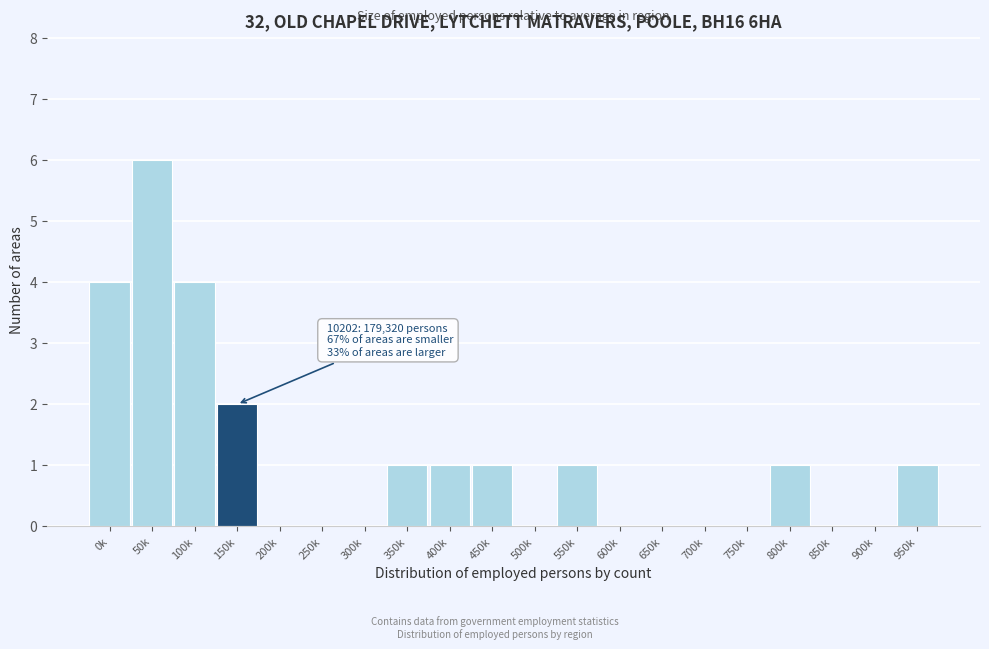

Reading right to left, transcribe all the data shown in this chart.

950k=1	900k=0	850k=0	800k=1	750k=0	700k=0	650k=0	600k=0	550k=1	500k=0	450k=1	400k=1	350k=1	300k=0	250k=0	200k=0	150k=2	100k=4	50k=6	0k=4